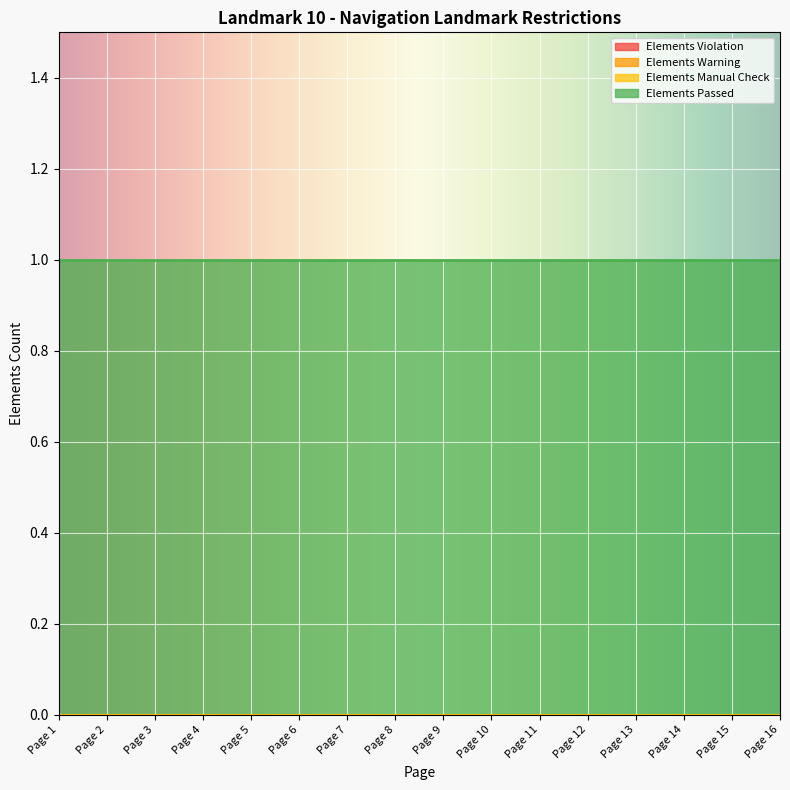

At which label does Elements Warning reach its minimum?

Page 1